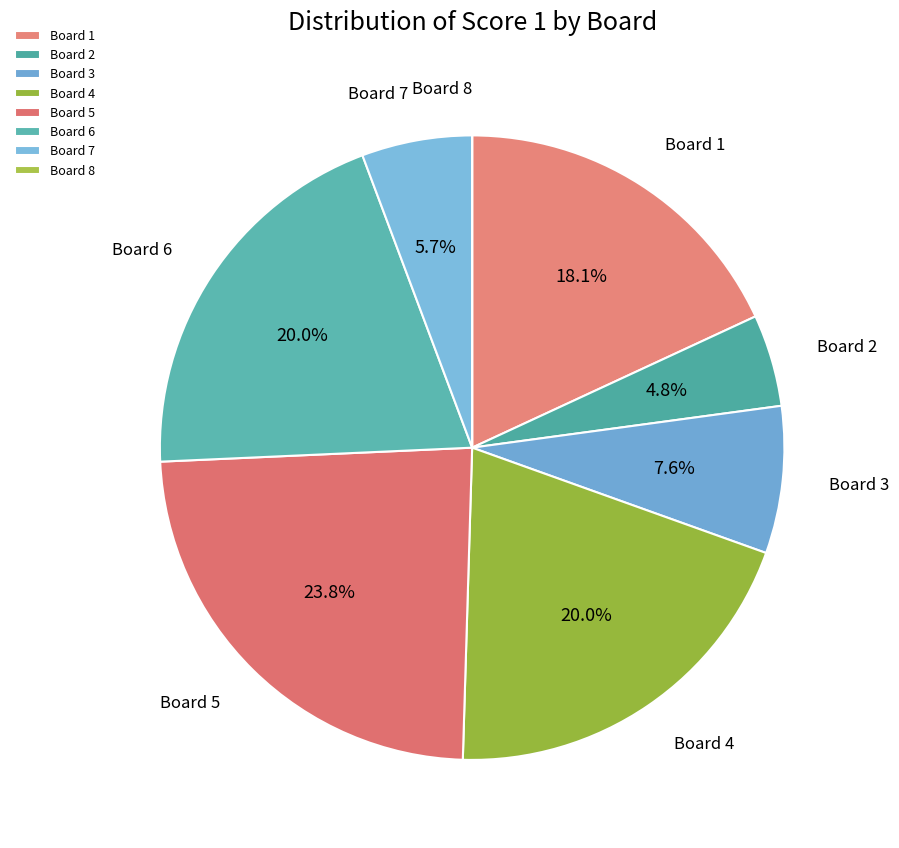

Combined, what portion of the pie is Board 2 and Board 6?

24.8%